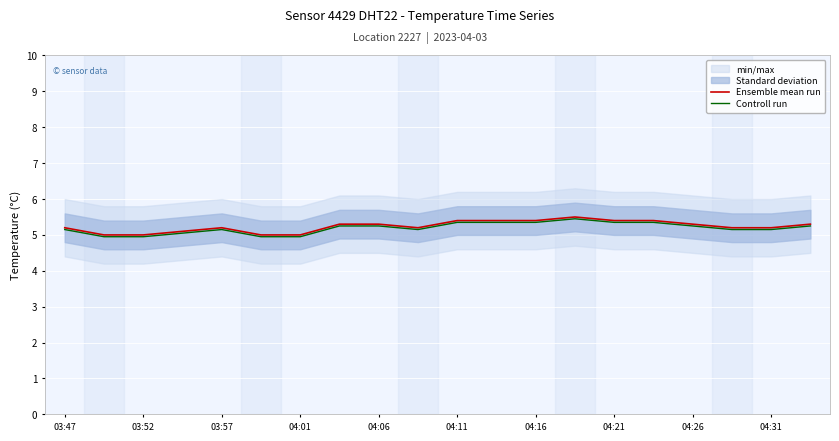

List the series in order of their peak value, lowest first.

Controll run, Ensemble mean run